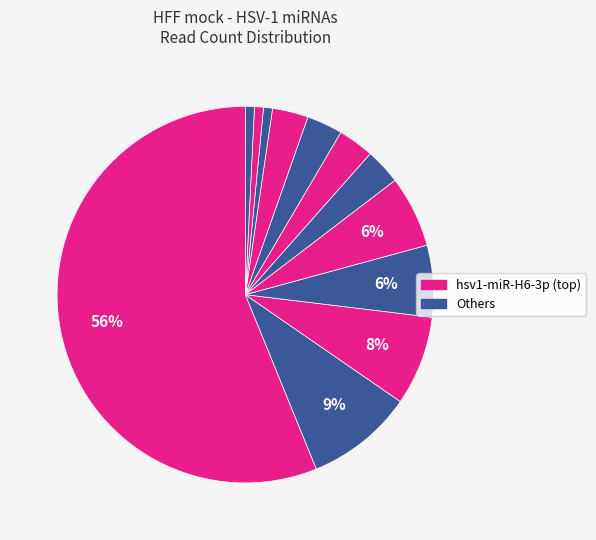

How many segments does this pie chart have?

12